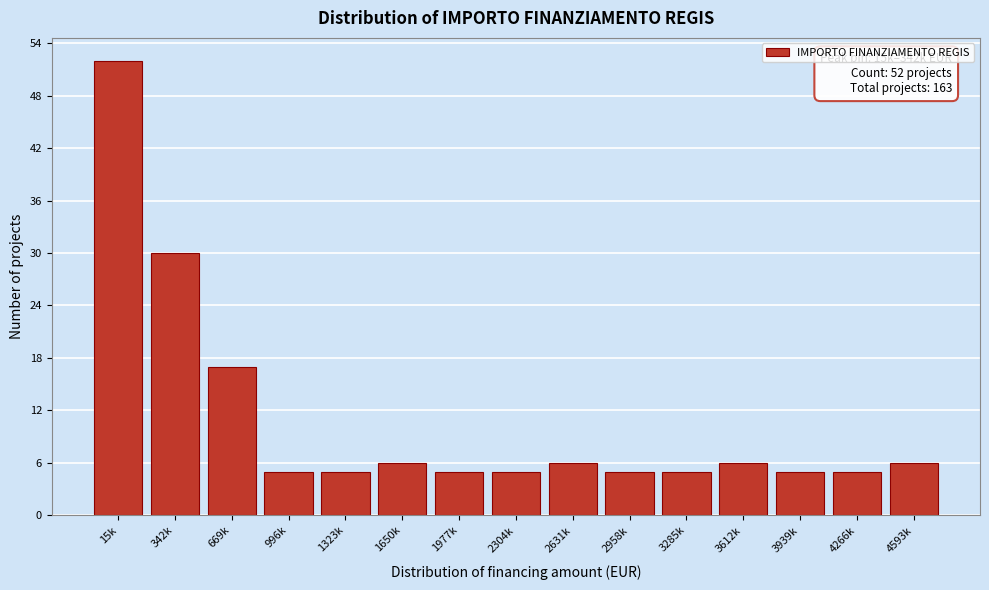

Reading left to right, list all the values displayed in this chart.

52	30	17	5	5	6	5	5	6	5	5	6	5	5	6